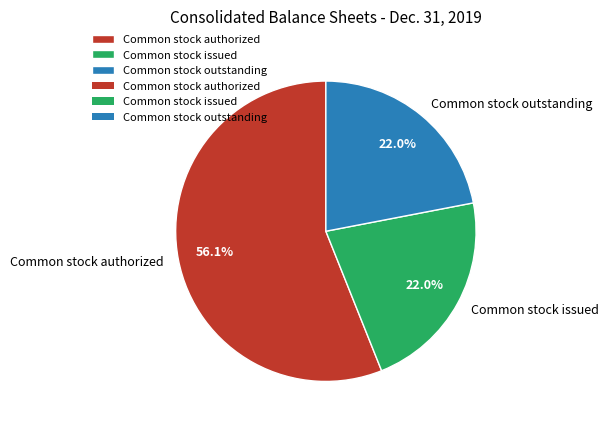

What is the majority slice?

Common stock authorized